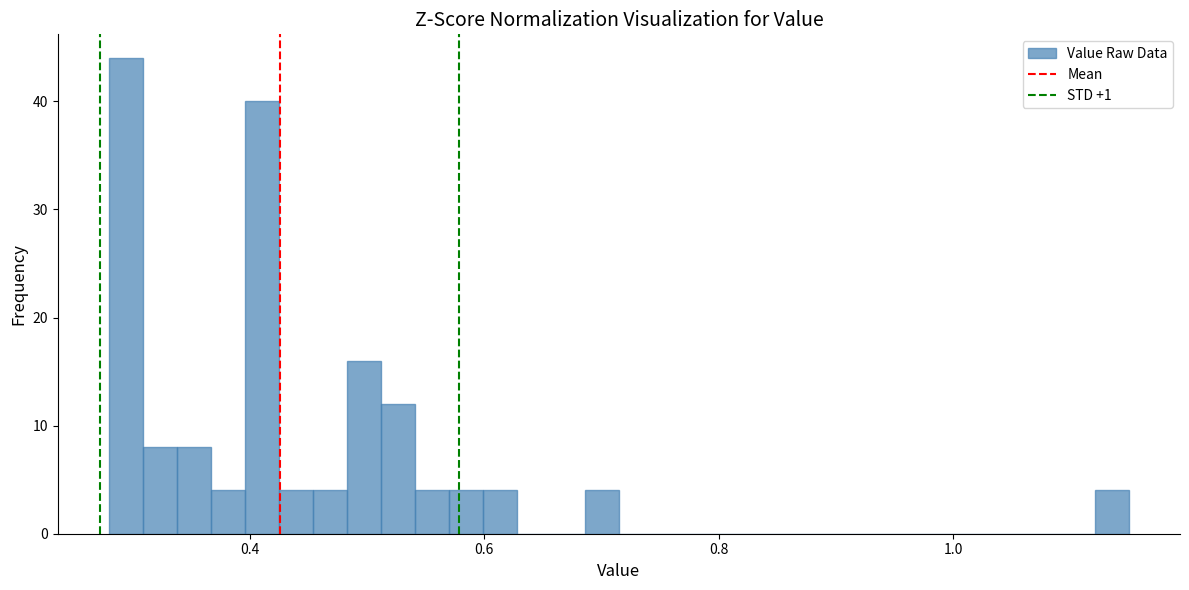

Read against the x-axis, roughly where is the centre of the tallest bar?

0.30